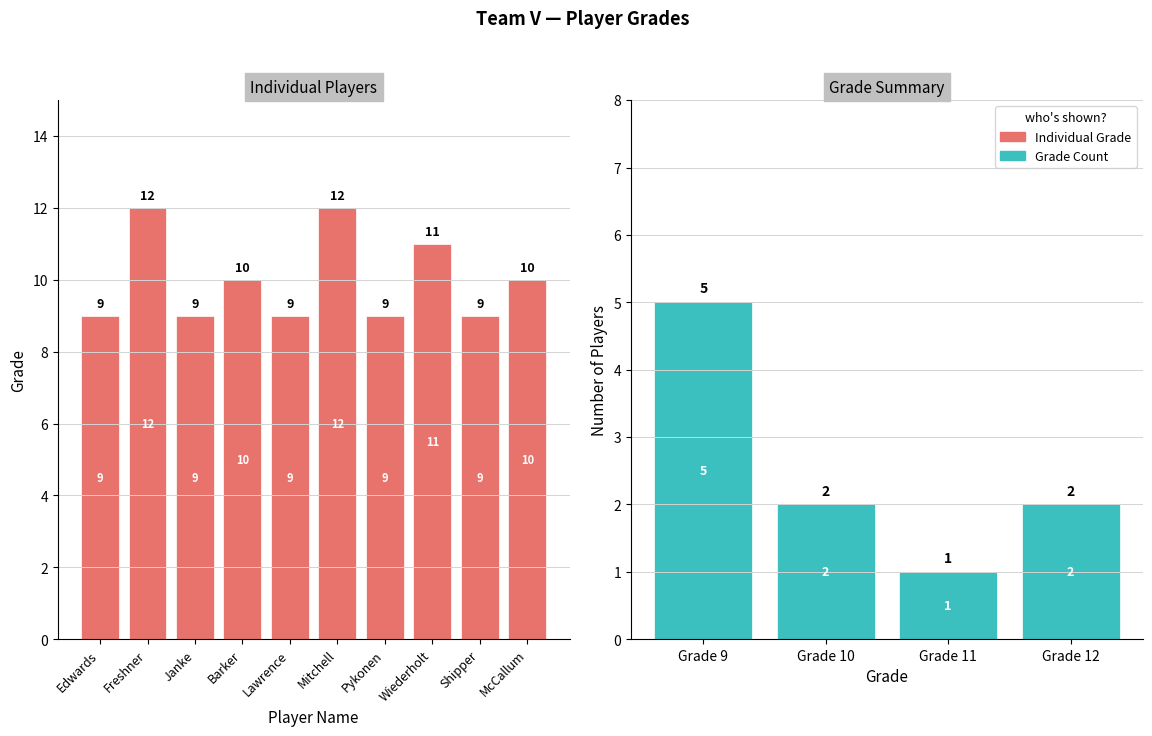

The value at Edwards is 9. True or false?

True